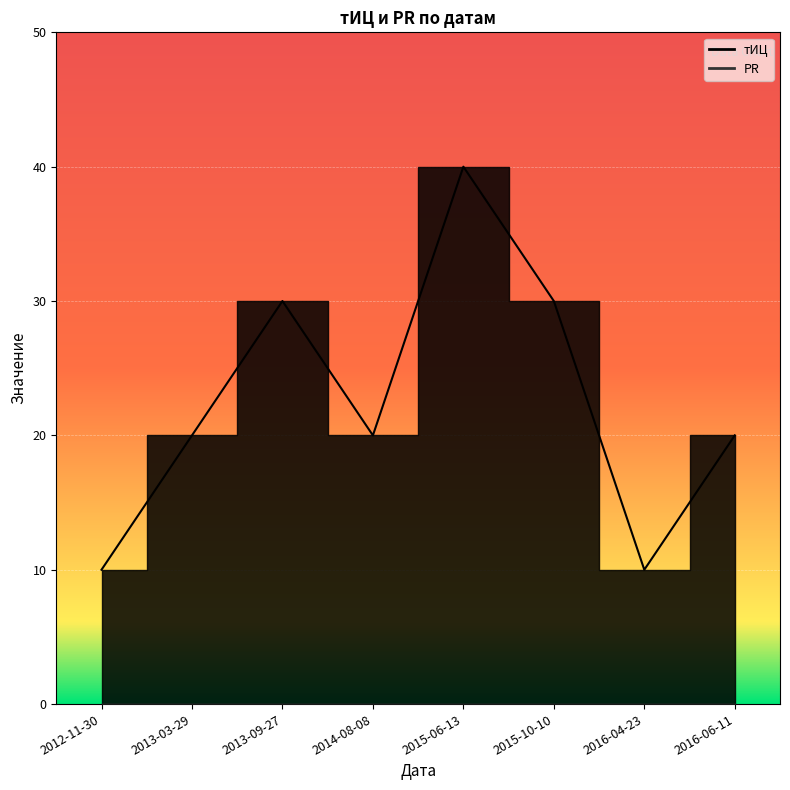

How many data points are above 20?

3